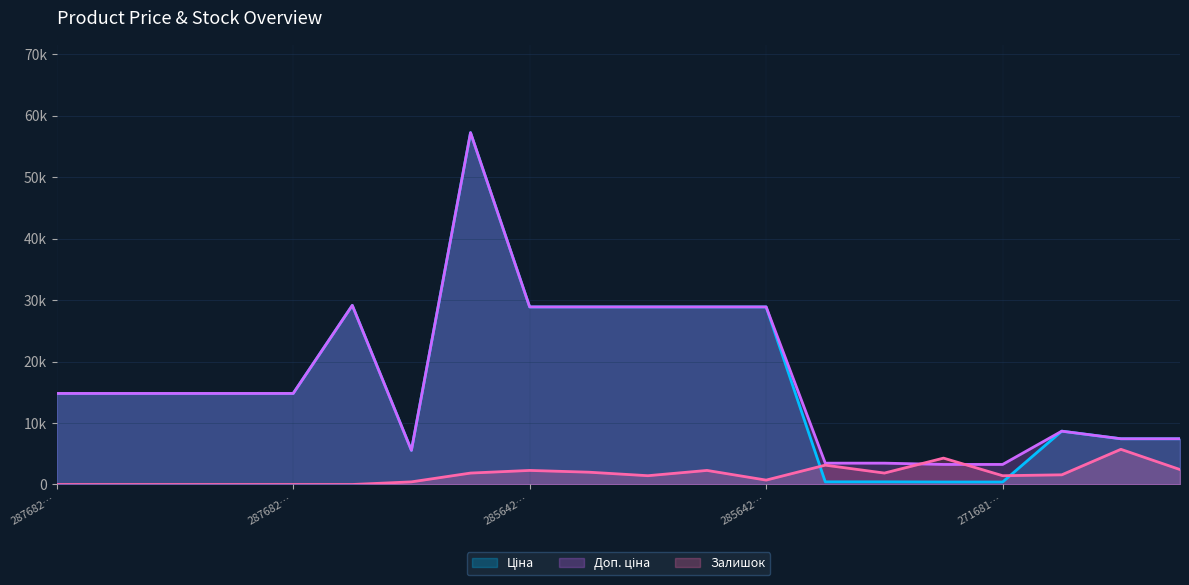

What is the maximum value for Ціна?

57258.0